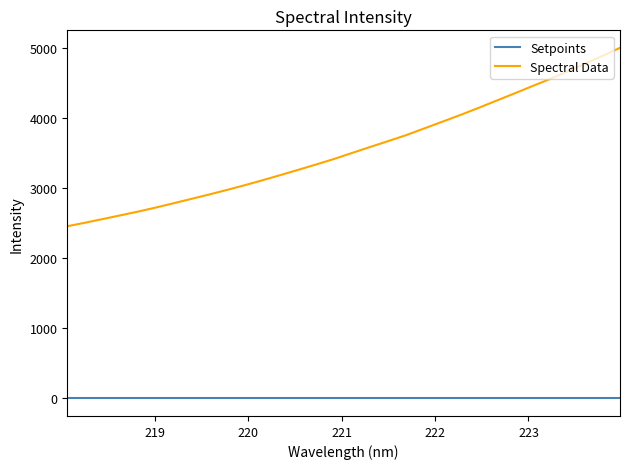

Reading right to left, extract all data points from this chart.

Setpoints: 0.0	0.0	0.0	0.0	0.0	0.0	0.0	0.0	0.0	0.0	0.0	0.0	0.0	0.0	0.0	0.0	0.0	0.0	0.0	0.0	0.0	0.0	0.0	0.0	0.0	0.0	0.0	0.0	0.0	0.0	0.0	0.0
Spectral Data: 5008.1	4891.4	4778.4	4665.6	4555.9	4453.6	4349.5	4247.0	4144.7	4045.7	3950.7	3856.1	3761.6	3677.1	3594.0	3510.1	3424.8	3346.3	3270.3	3195.0	3121.0	3050.1	2982.0	2916.7	2853.6	2791.1	2729.5	2671.1	2617.1	2563.4	2510.4	2460.1